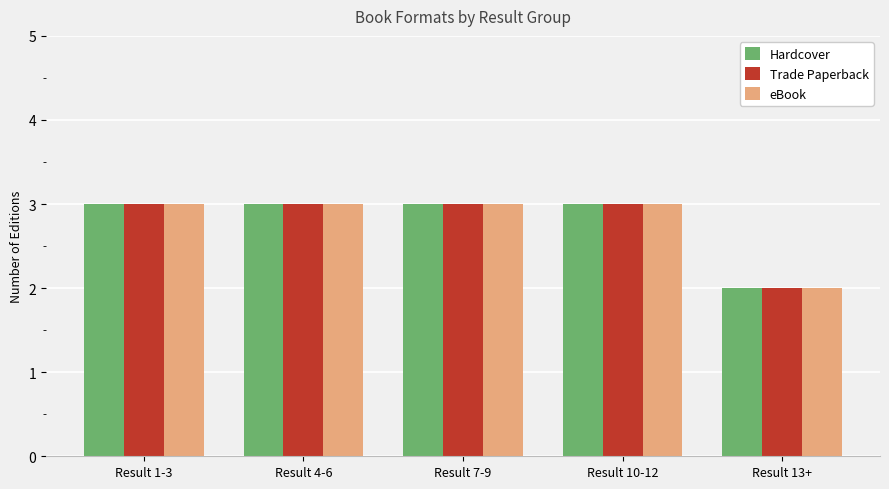

What is the label of the 1st bar from the right?

Result 13+